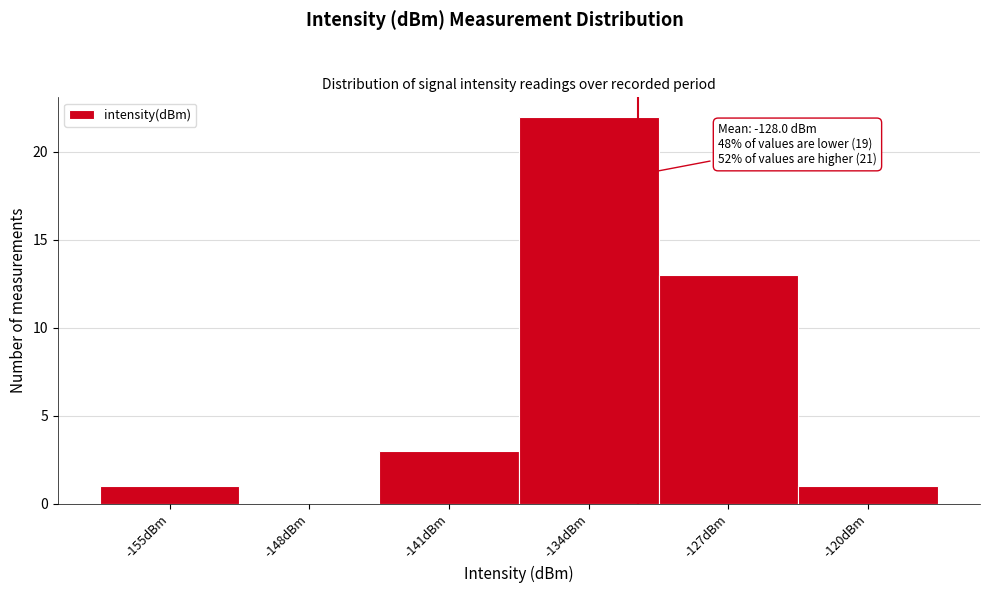

Reading right to left, transcribe all the data shown in this chart.

-120dBm=1	-127dBm=13	-134dBm=22	-141dBm=3	-148dBm=0	-155dBm=1